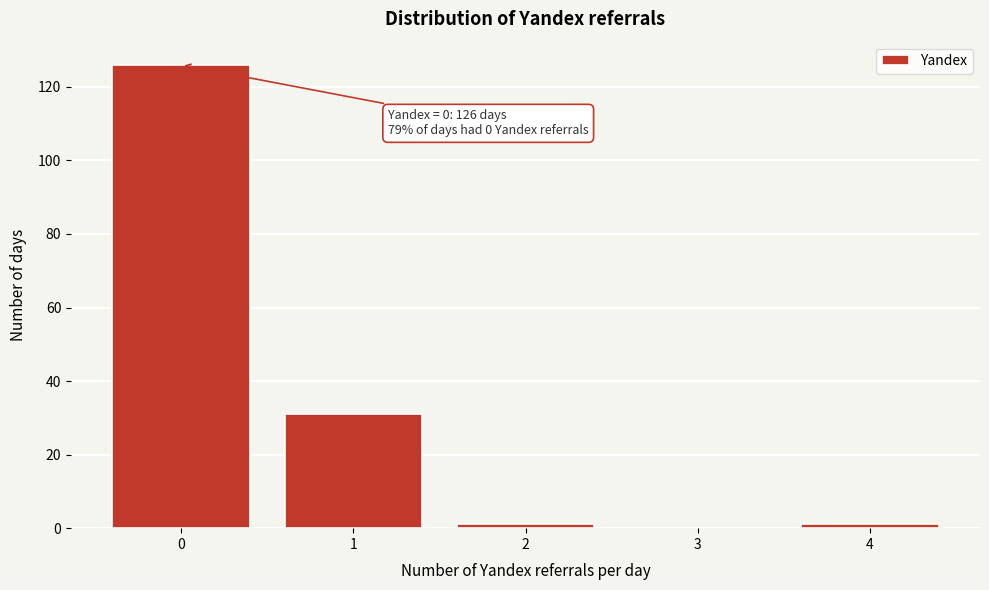

Reading left to right, list all the values displayed in this chart.

0=126	1=31	2=1	3=0	4=1